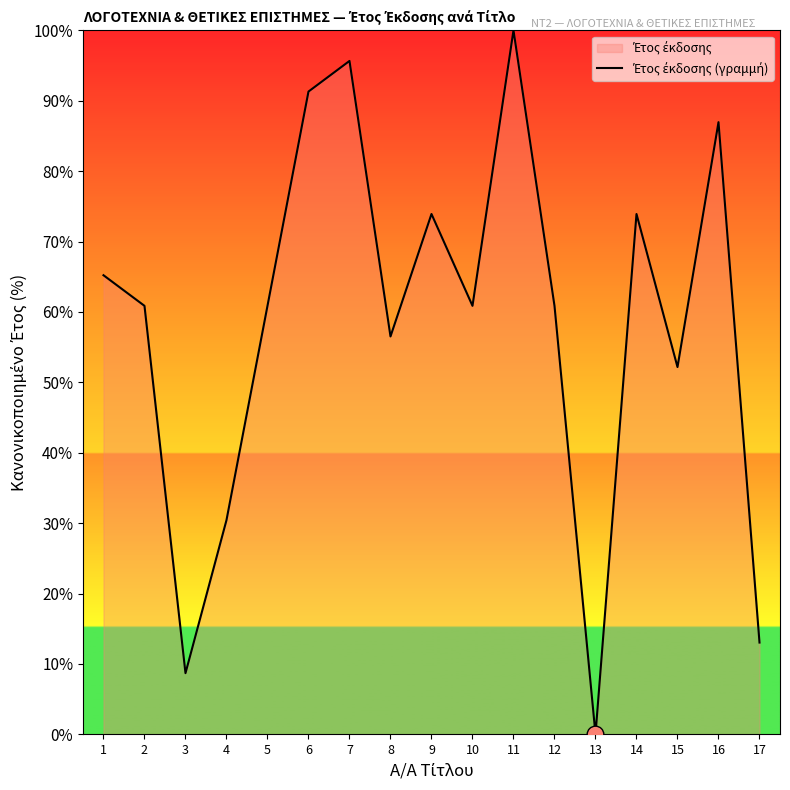

Where is the data nearest to the value 50?

15